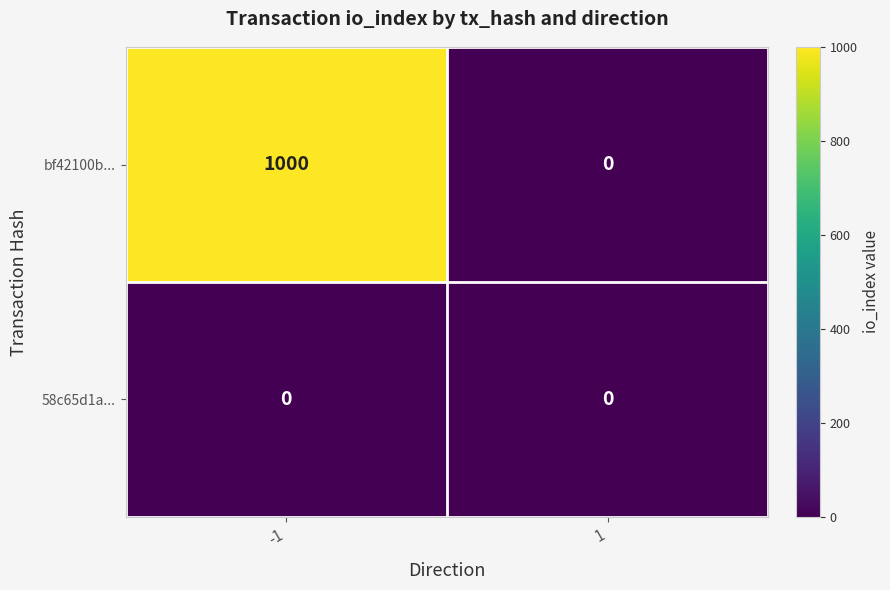

What is the difference between the maximum and minimum values in the bf42100b... series?

1000